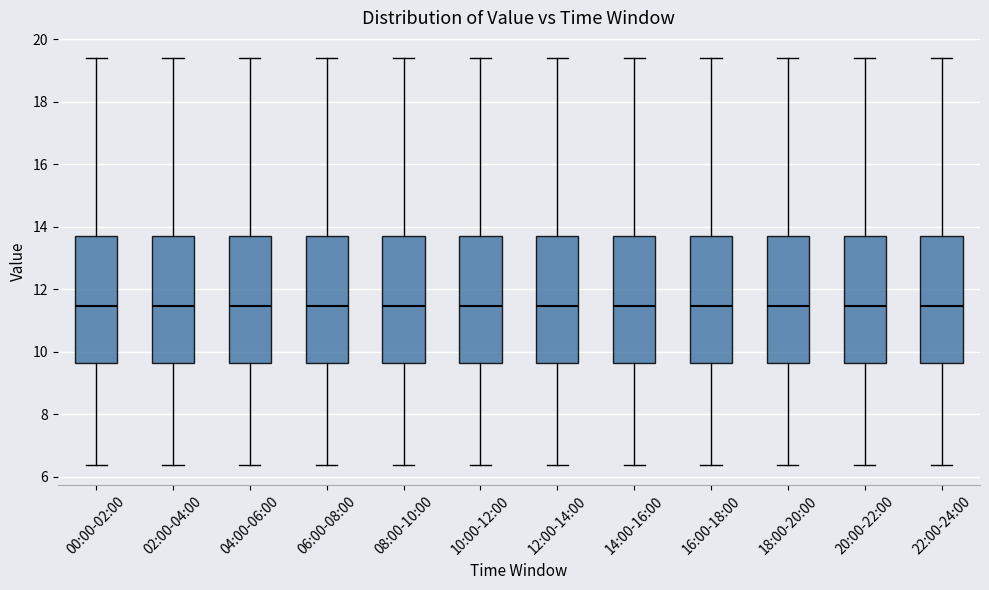

Reading left to right, transcribe this box plot: for each box, give where its median line is, the range the box spans, and where its two whiskers end, as read against the y-axis. The values are not printed on the chart, so give them approximately, as read against the axis.

00:00-02:00: median 11.4, box 9.6 to 13.8, whiskers 6.4 to 19.4
02:00-04:00: median 11.4, box 9.6 to 13.8, whiskers 6.4 to 19.4
04:00-06:00: median 11.4, box 9.6 to 13.8, whiskers 6.4 to 19.4
06:00-08:00: median 11.4, box 9.6 to 13.8, whiskers 6.4 to 19.4
08:00-10:00: median 11.4, box 9.6 to 13.8, whiskers 6.4 to 19.4
10:00-12:00: median 11.4, box 9.6 to 13.8, whiskers 6.4 to 19.4
12:00-14:00: median 11.4, box 9.6 to 13.8, whiskers 6.4 to 19.4
14:00-16:00: median 11.4, box 9.6 to 13.8, whiskers 6.4 to 19.4
16:00-18:00: median 11.4, box 9.6 to 13.8, whiskers 6.4 to 19.4
18:00-20:00: median 11.4, box 9.6 to 13.8, whiskers 6.4 to 19.4
20:00-22:00: median 11.4, box 9.6 to 13.8, whiskers 6.4 to 19.4
22:00-24:00: median 11.4, box 9.6 to 13.8, whiskers 6.4 to 19.4